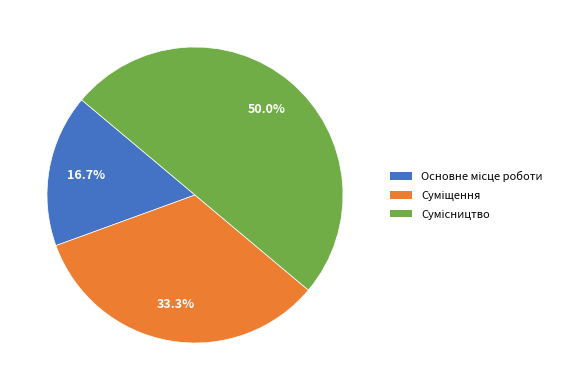

How many segments does this pie chart have?

3